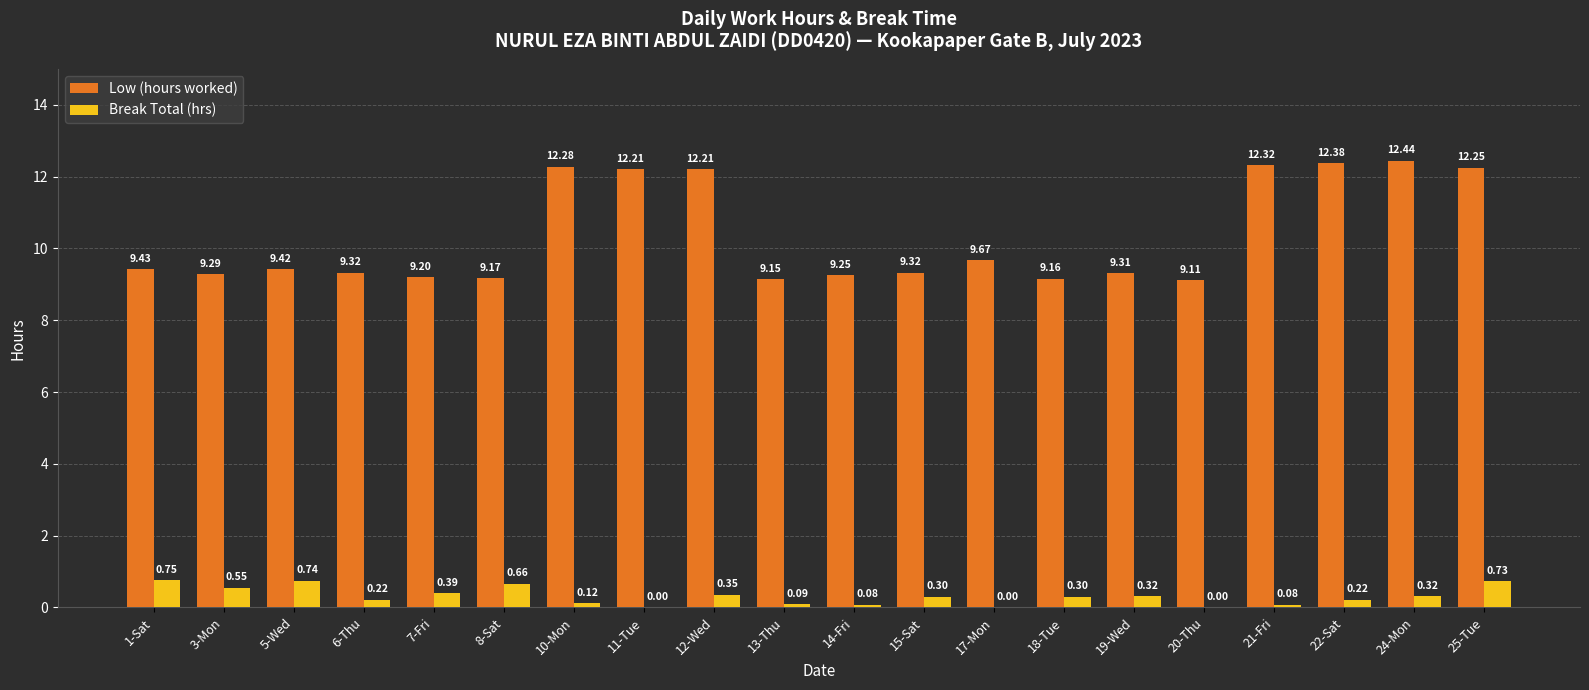

What is the average value of the Break Total (hrs) series?

0.3